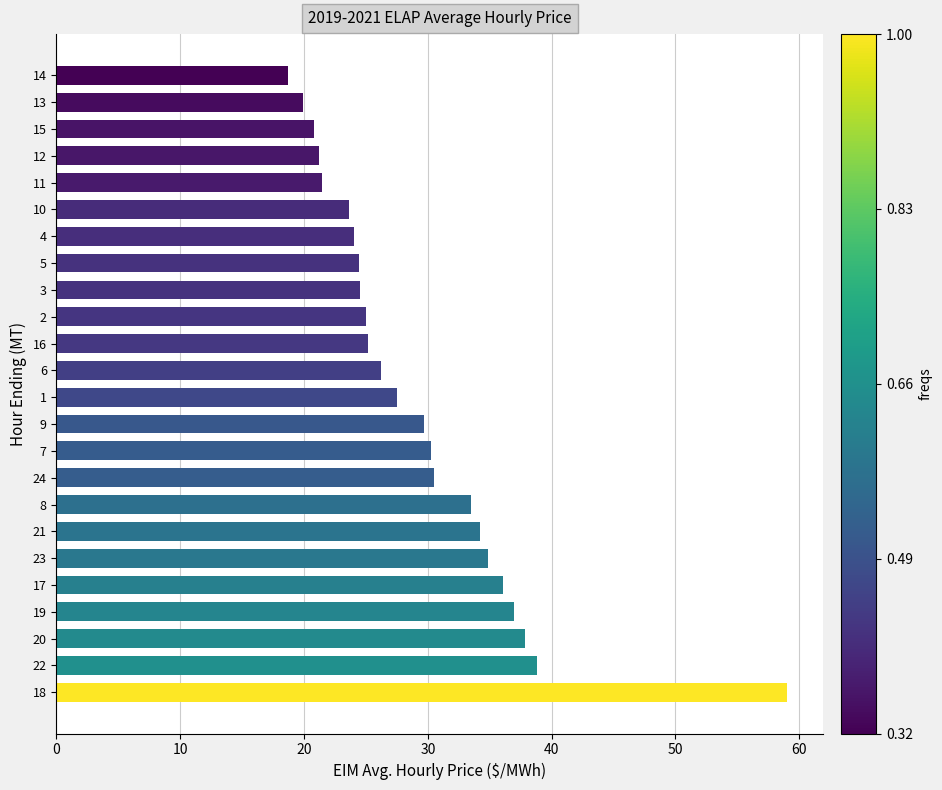

The chart shows a value of 14.4 at 11. True or false?

False